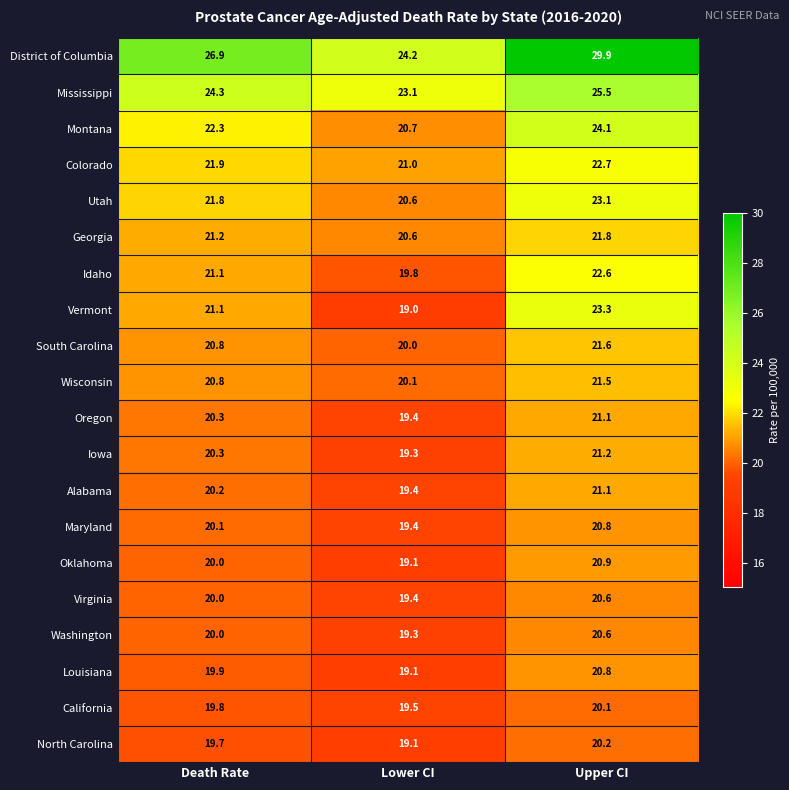

What is the difference between the maximum and minimum values in the Mississippi series?

2.4